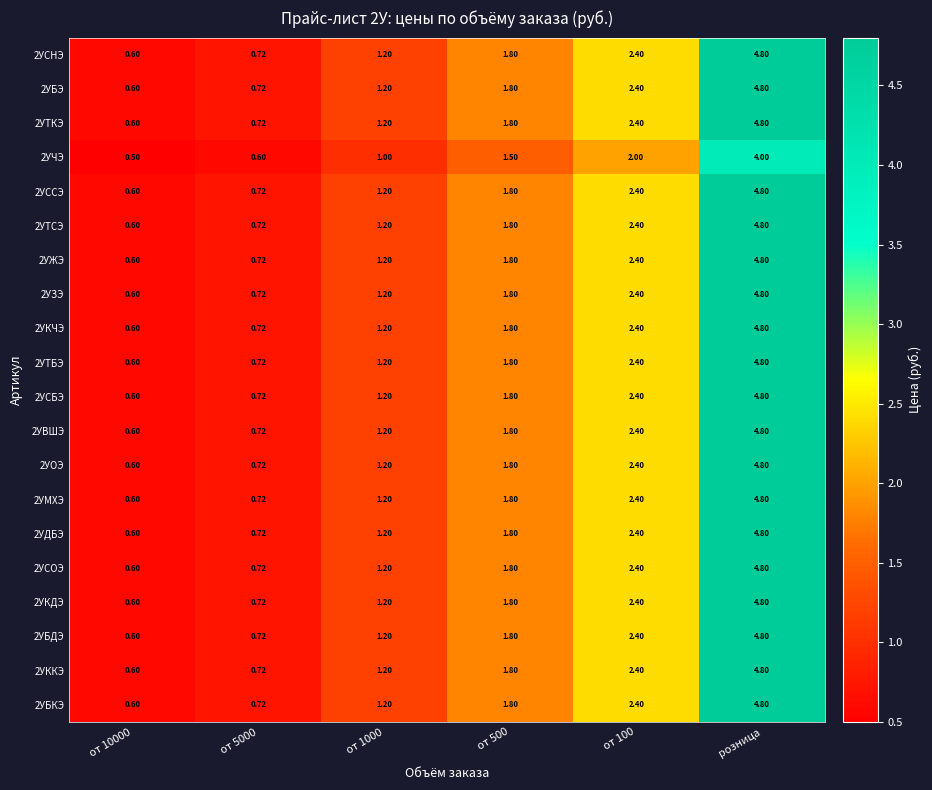

At which category is the sum across all series the highest?

розница